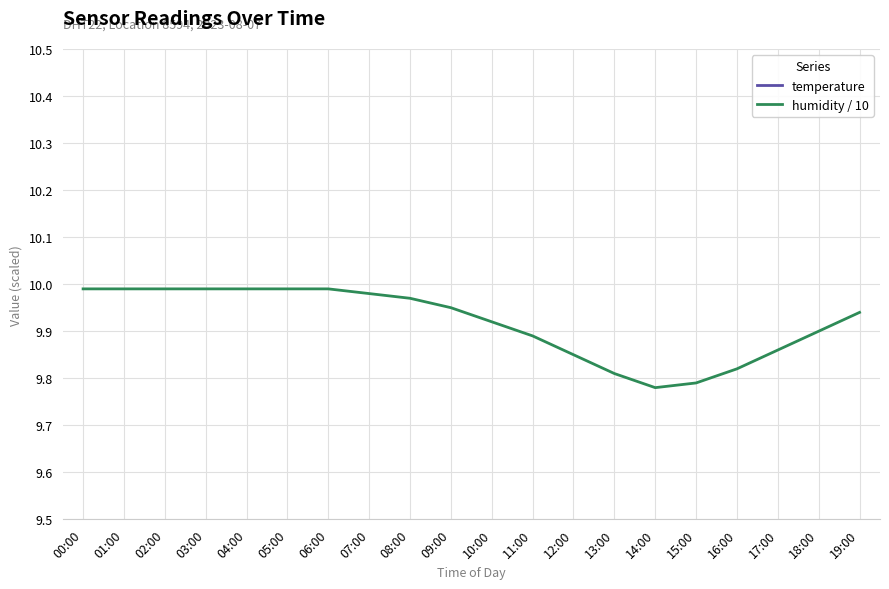

What is the label of the 6th point from the left?

05:00